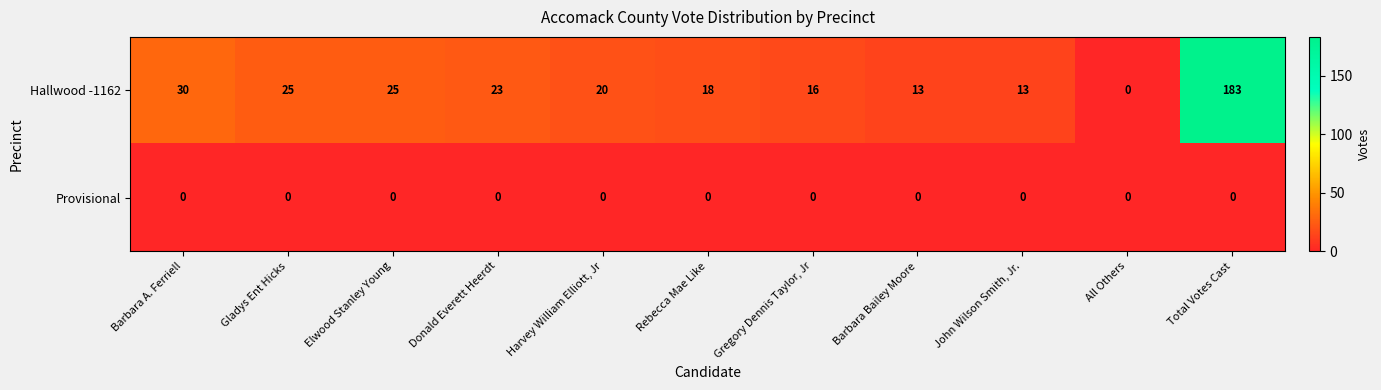

How many categories are shown in the chart?

11